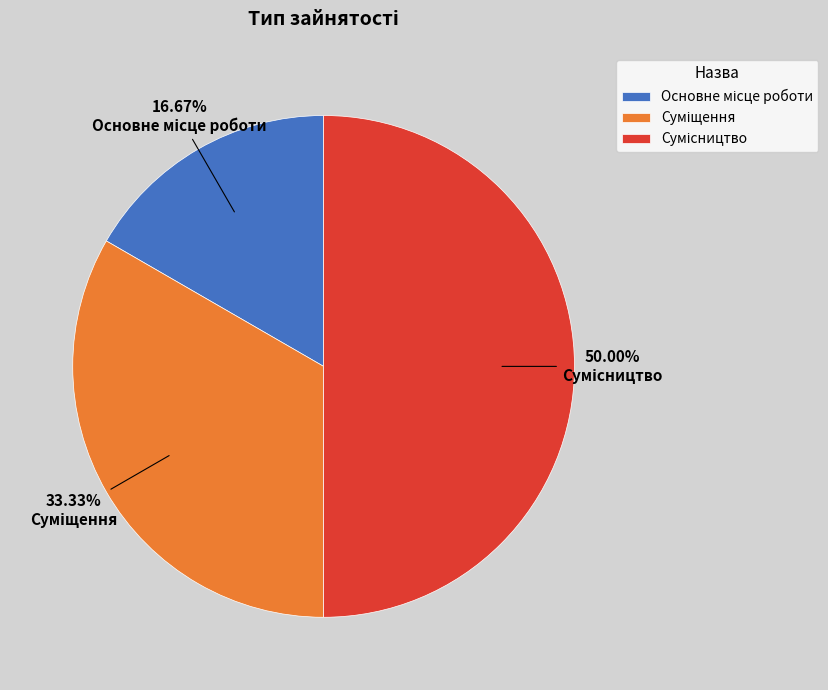

How many segments does this pie chart have?

3